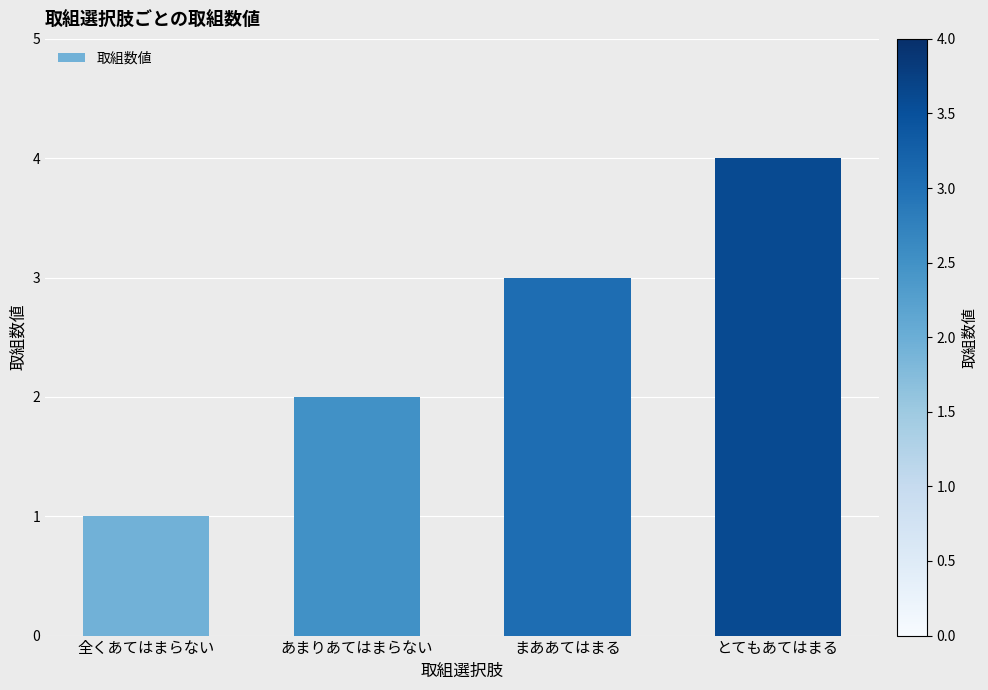

What is the difference between the maximum and minimum values?

3